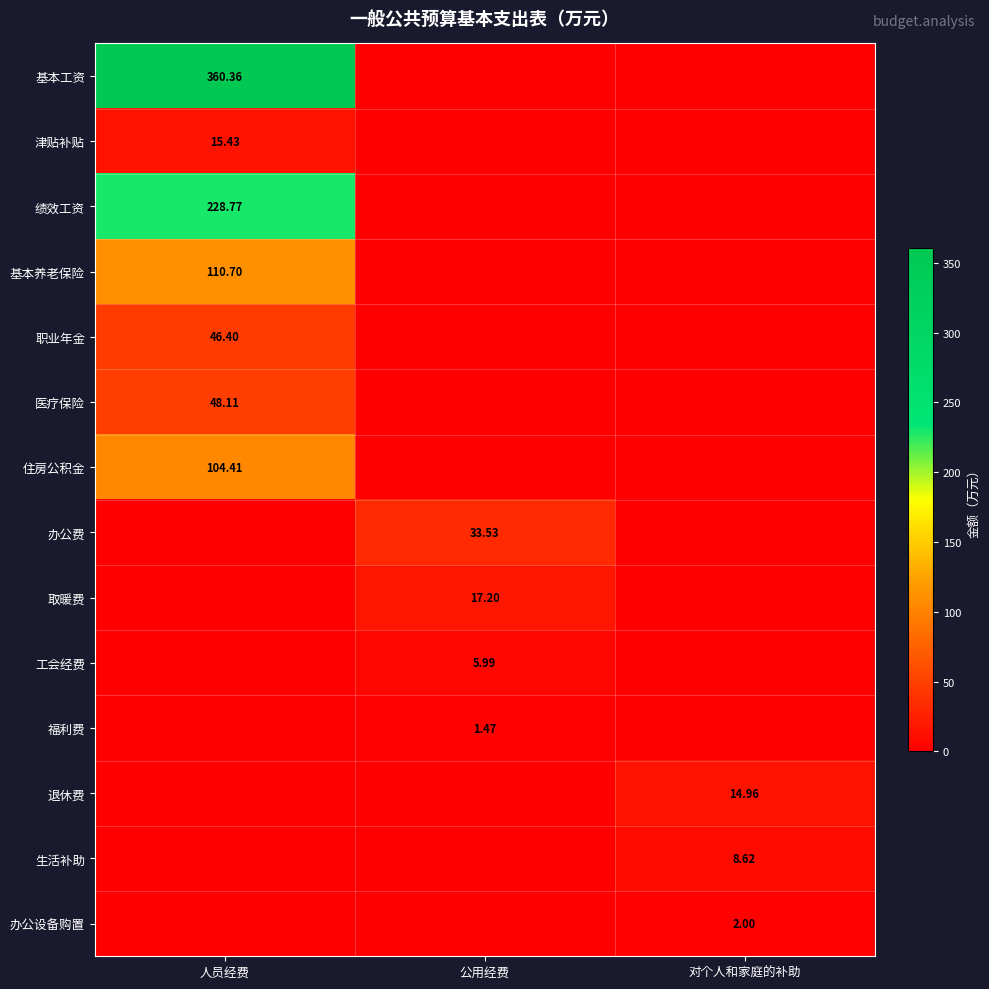

The value of 住房公积金 at 人员经费 is 153.4. True or false?

False